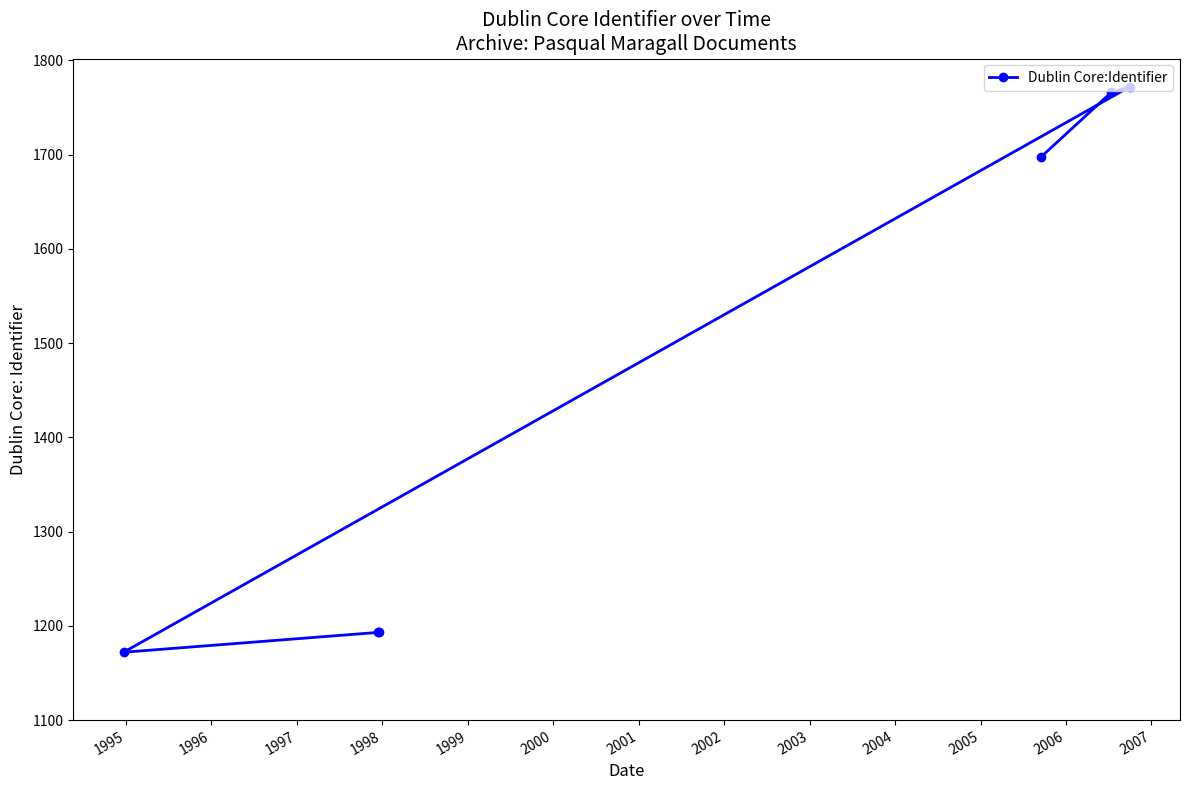

How many lines are shown in the chart?

1